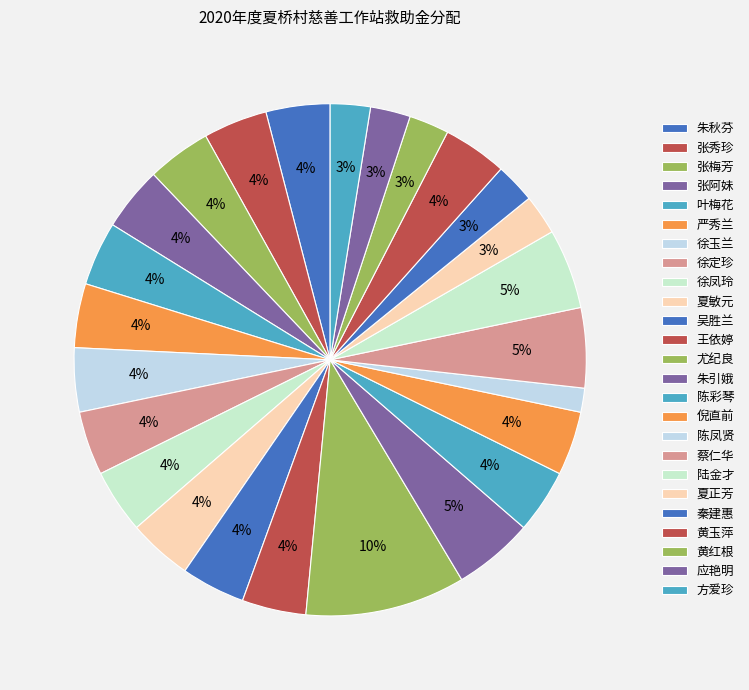

Is it true that 张秀珍 is 4% of the pie?

True